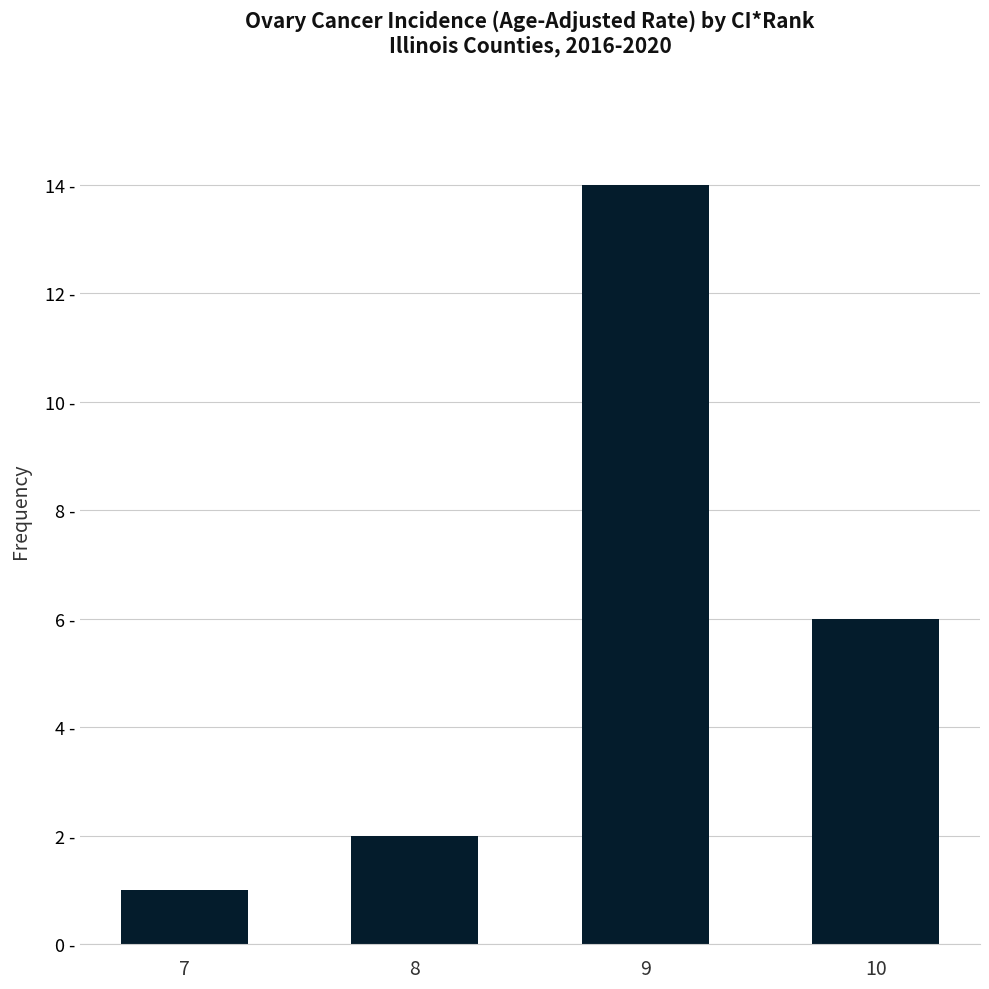

Are the bars horizontal?

No